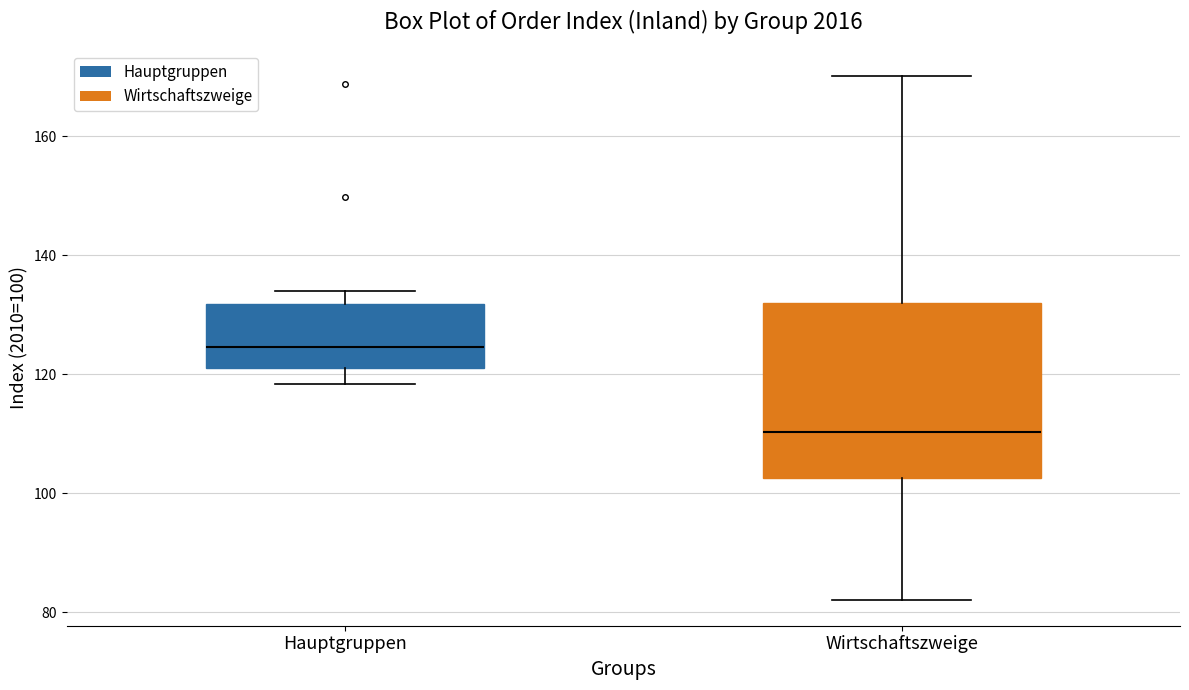

Where does the median line of the box for Wirtschaftszweige sit on the y-axis? The values are not printed on the chart, so give them approximately, as read against the axis.

110